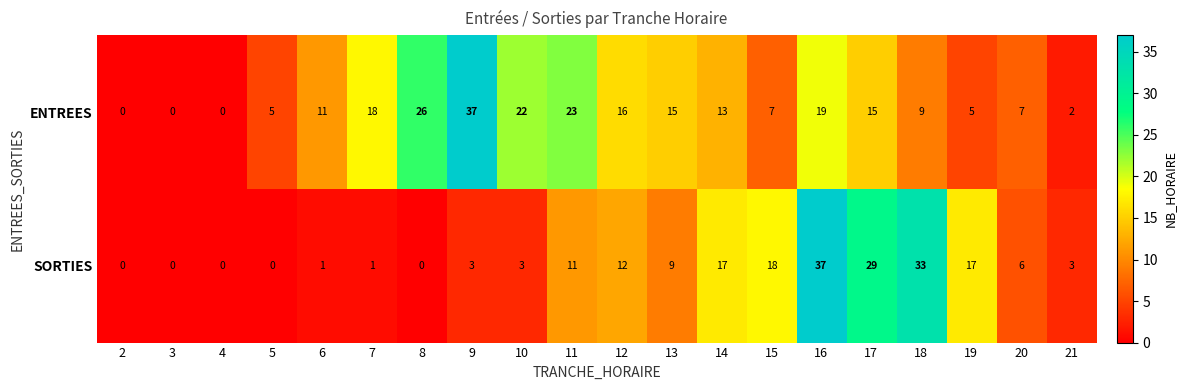

Where is ENTREES nearest to the value 18?

7